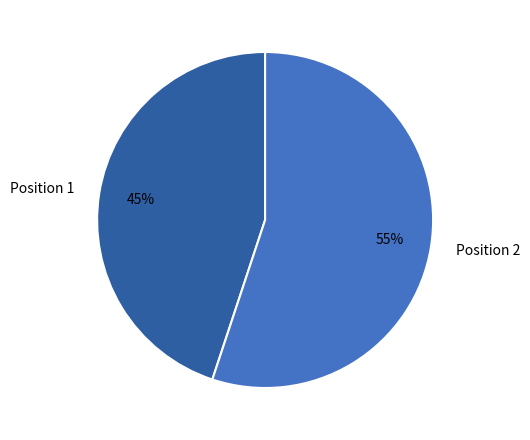

To the nearest percent, what is the difference between the Position 2 and Position 1 slice percentages?

10%